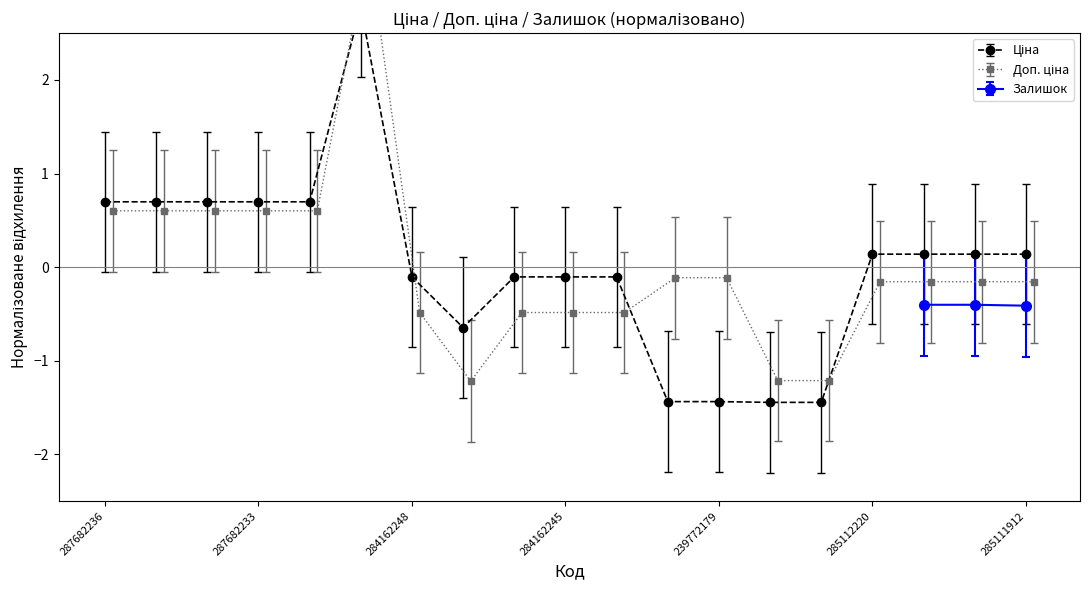

What is the highest value of the Залишок series?

-0.4